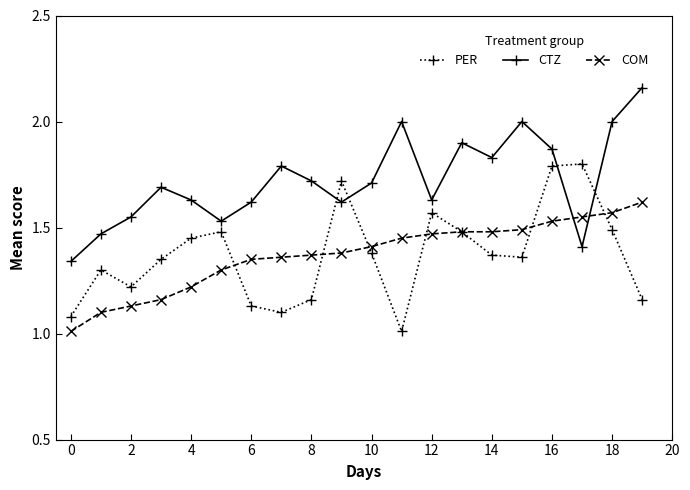

List the series in order of their peak value, lowest first.

COM, PER, CTZ